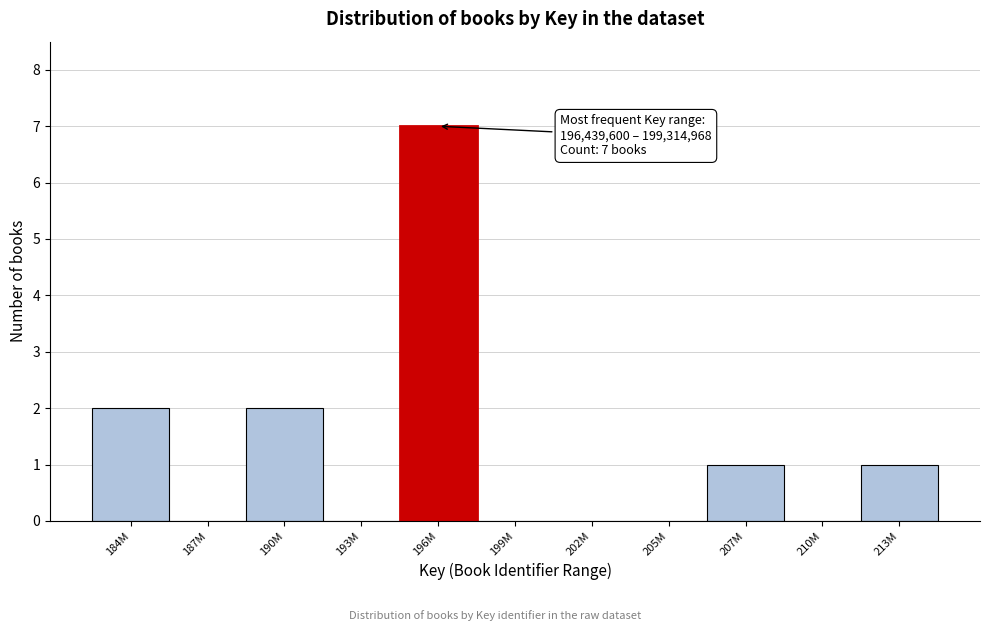

Reading right to left, extract all data points from this chart.

213M=1	210M=0	207M=1	205M=0	202M=0	199M=0	196M=7	193M=0	190M=2	187M=0	184M=2